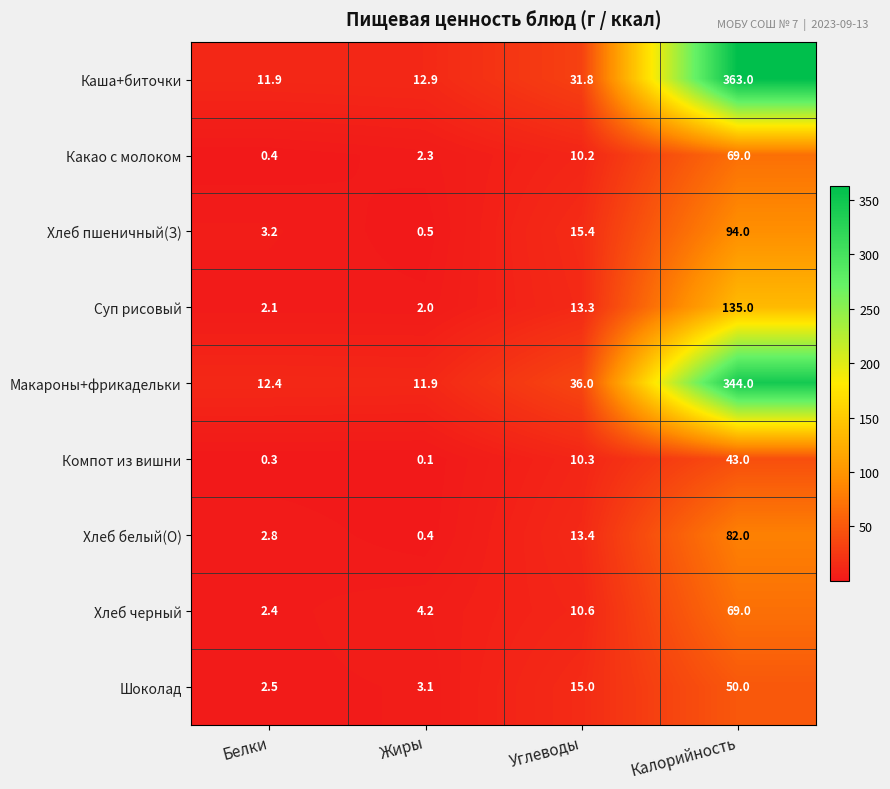

Is it true that Хлеб черный equals 69.0 at Калорийность?

True